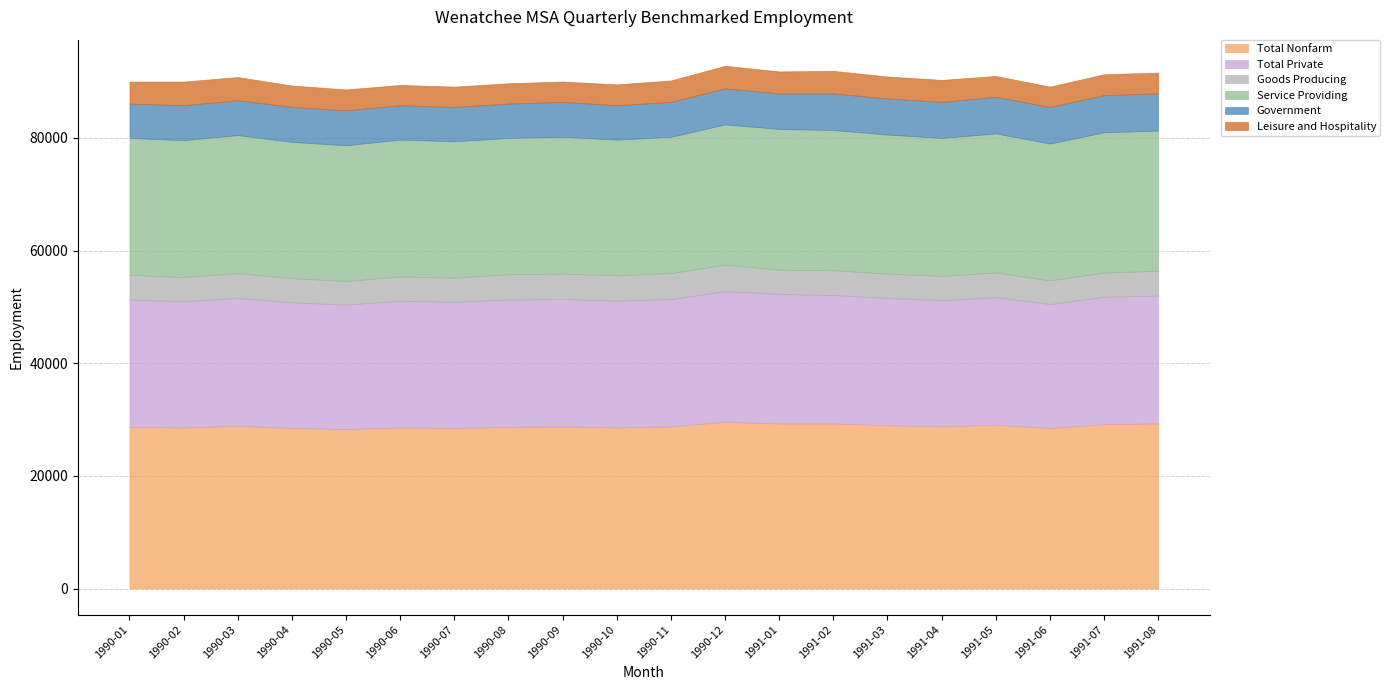

What is the maximum value for Total Private?

23200